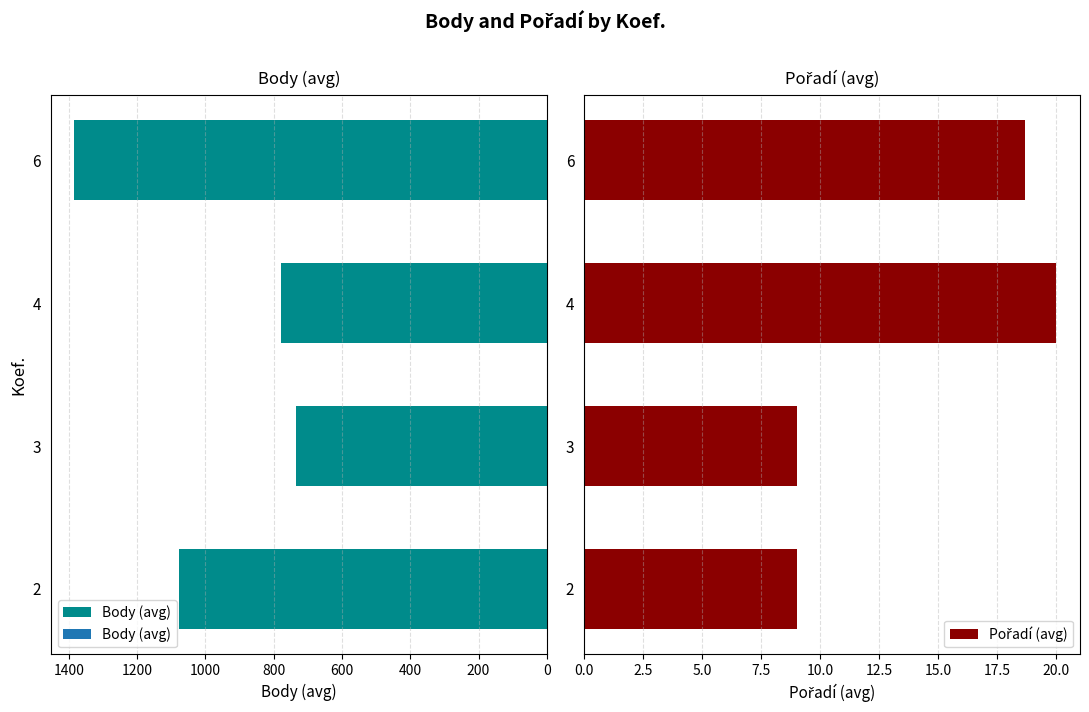

Which series has the largest total across all categories?

Body (avg)